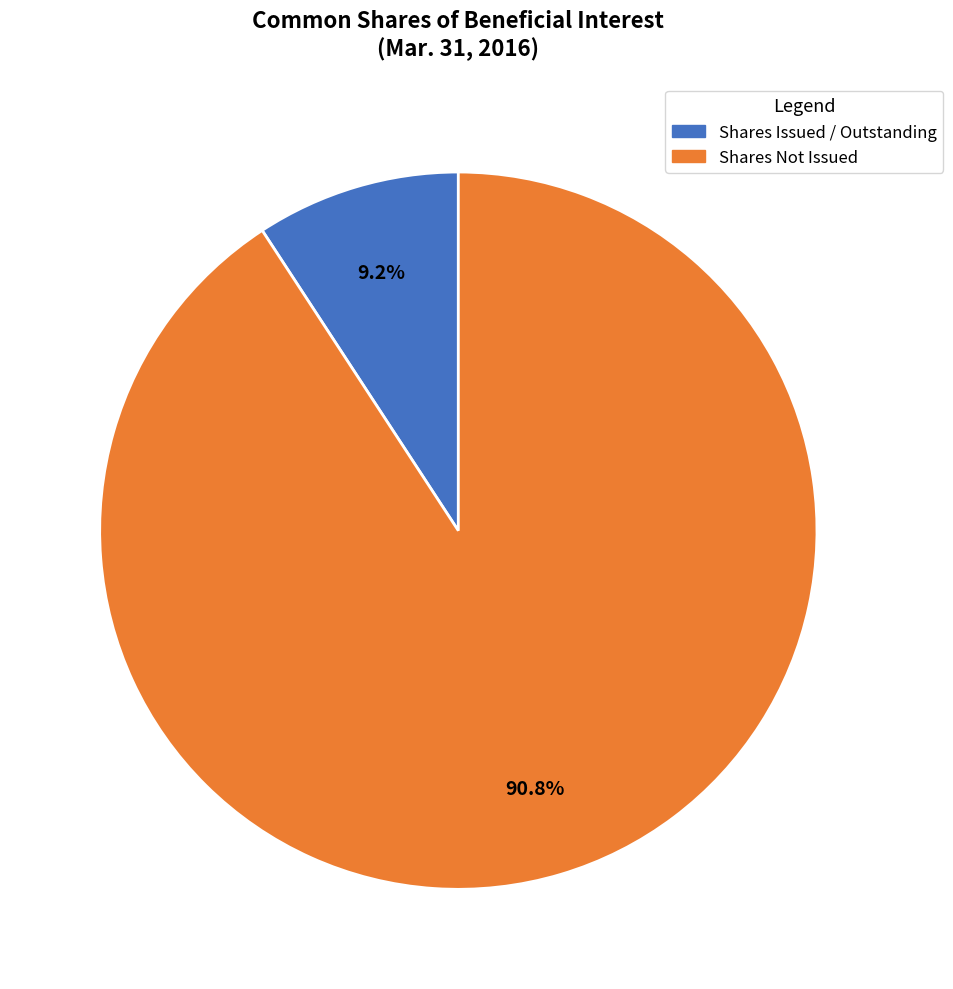

What is the majority slice?

Shares Not Issued